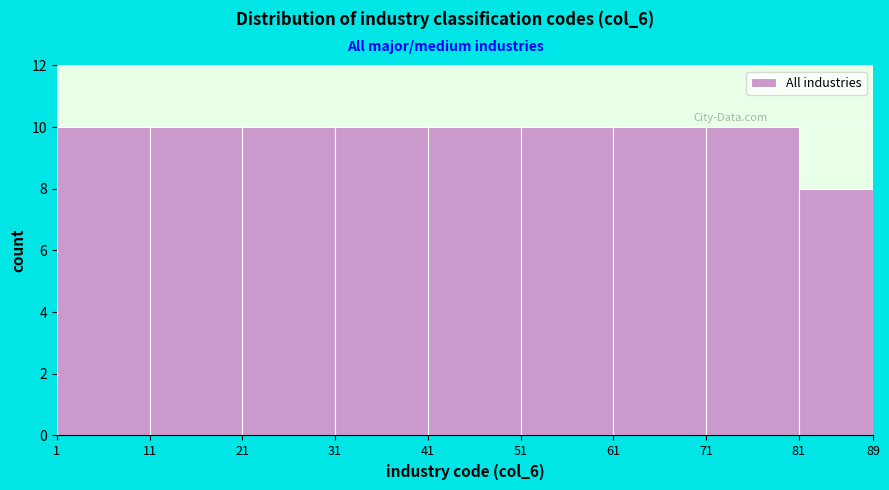

What is the height of the bar covering 31 to 41 on the x-axis? The values are not printed on the chart, so give them approximately, as read against the axis.

10